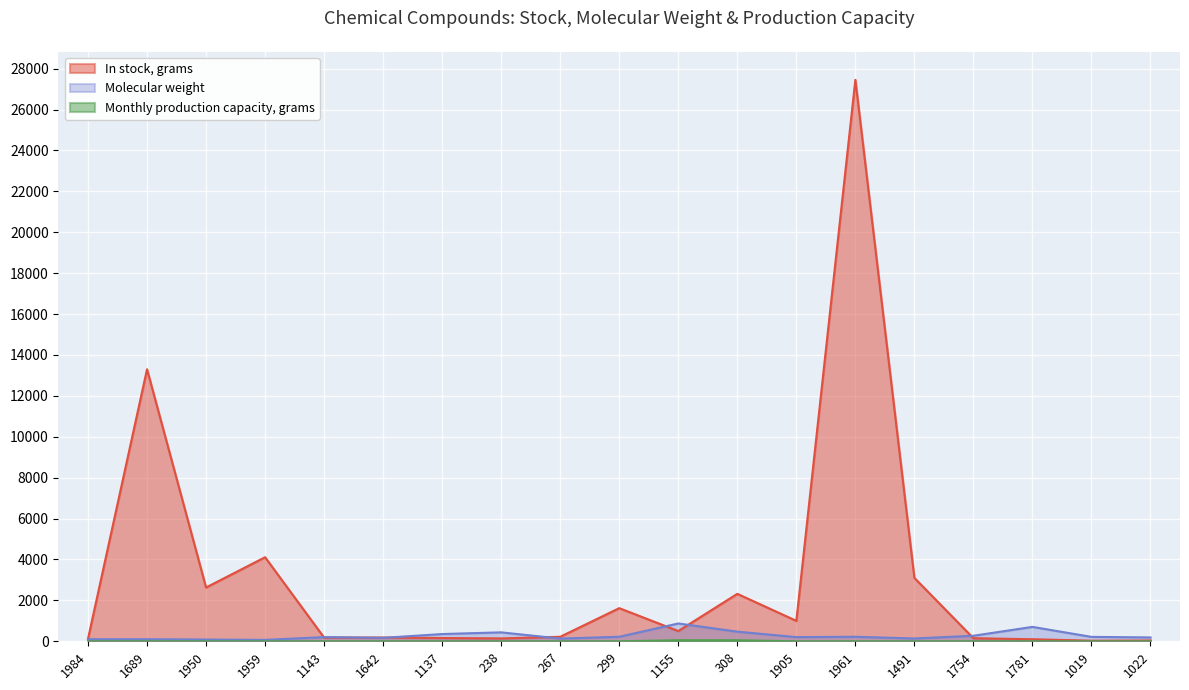

Where is the first local minimum for In stock, grams?

1950